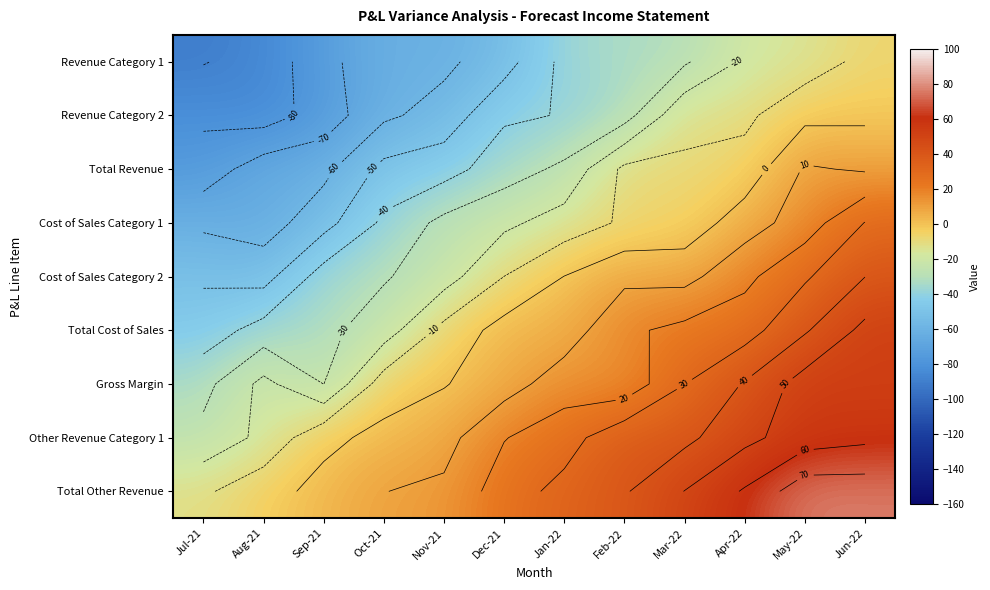

How many values in the Total Other Revenue series are below 33?

6